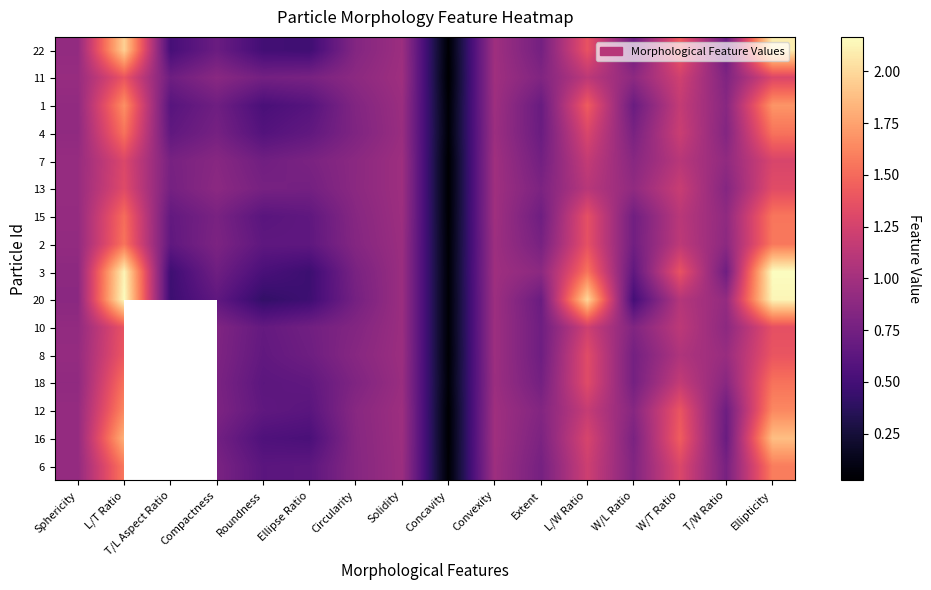

Is the value of 10 at Extent greater than the value of 1 at Concavity?

Yes